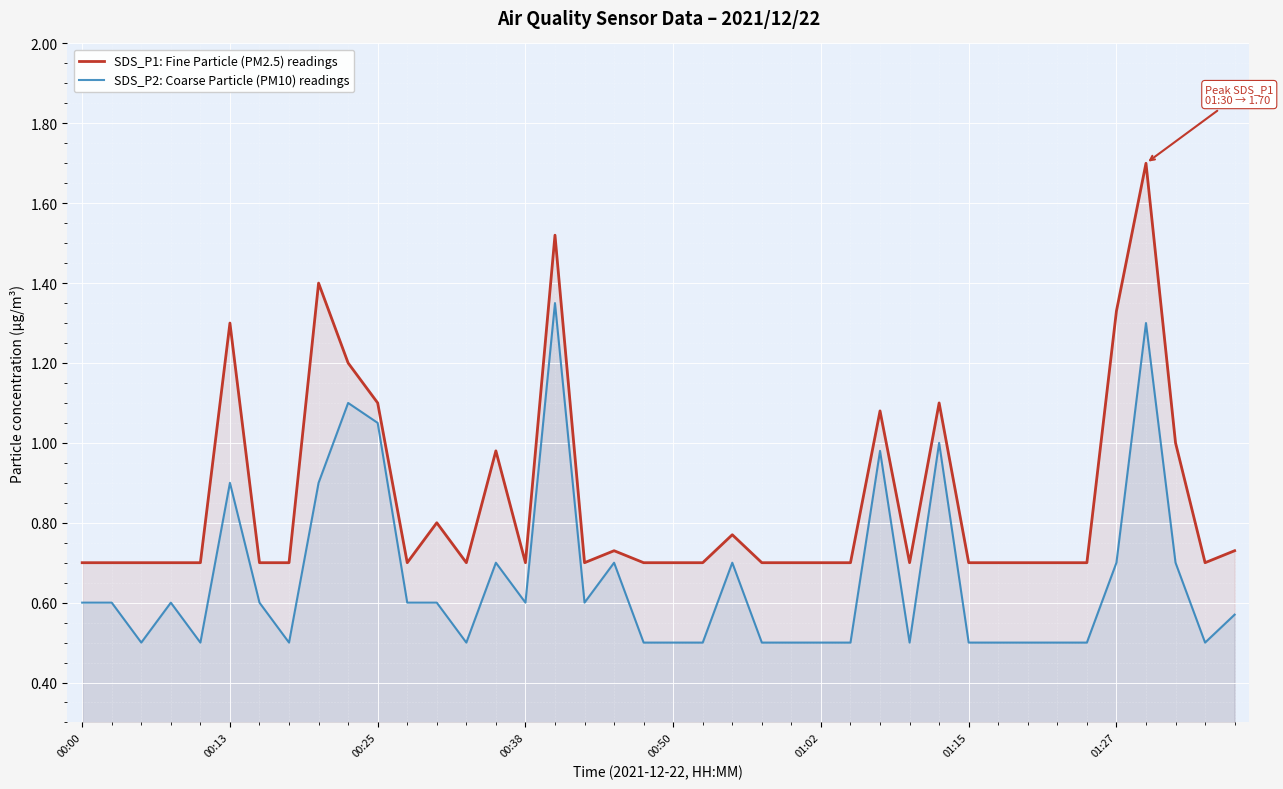

What is the highest value of the SDS_P2: Coarse Particle (PM10) readings series?

1.4